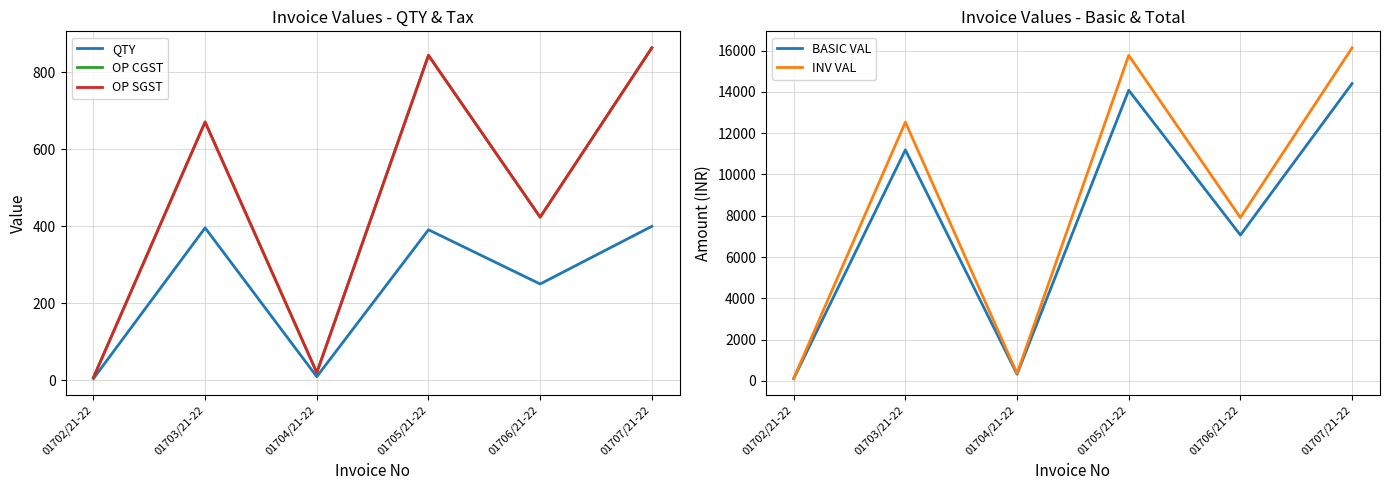

True or false: OP CGST and BASIC VAL intersect in this chart.

False